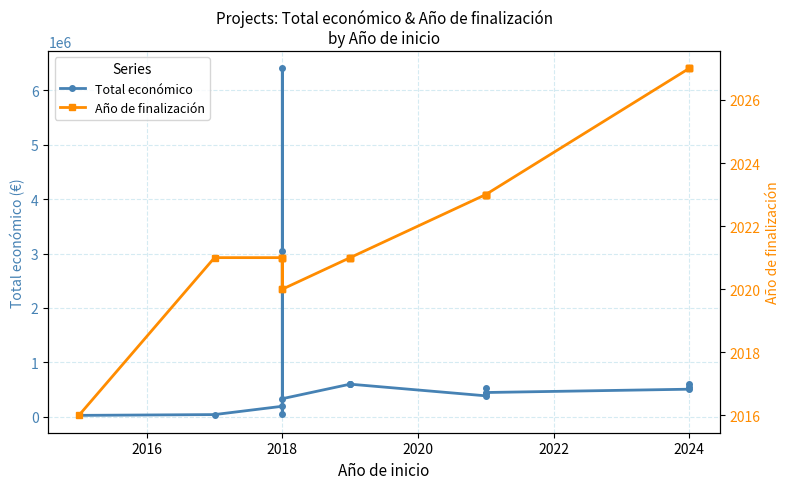

True or false: Total económico and Año de finalización cross at least once.

False